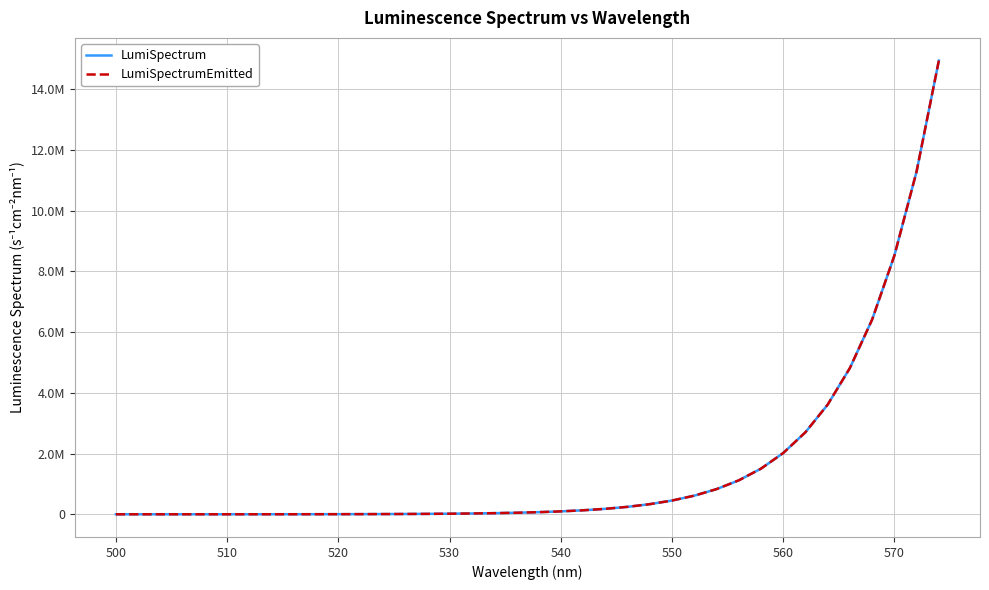

Does the chart have visible grid lines?

Yes